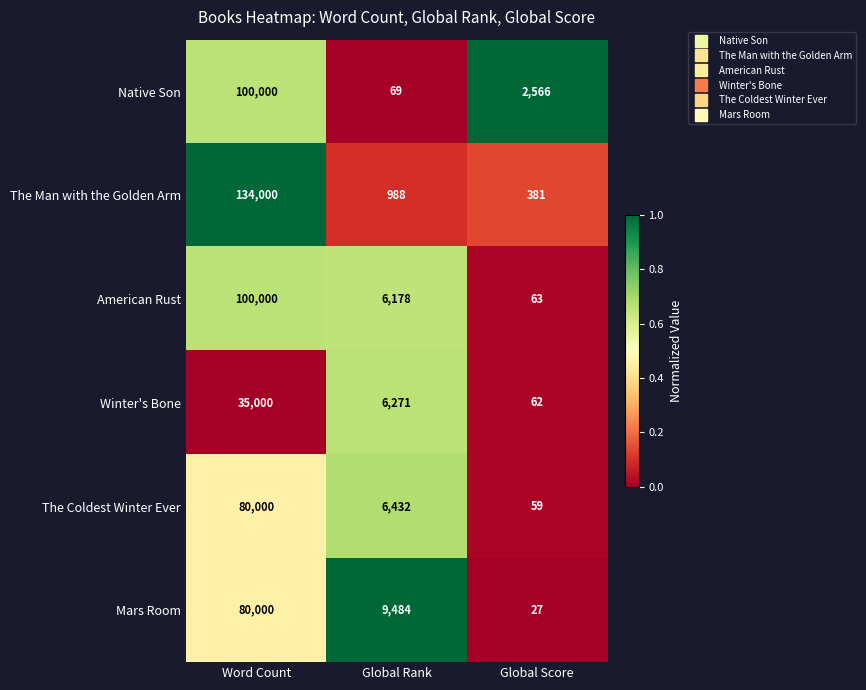

Which series has the widest spread of values?

The Man with the Golden Arm